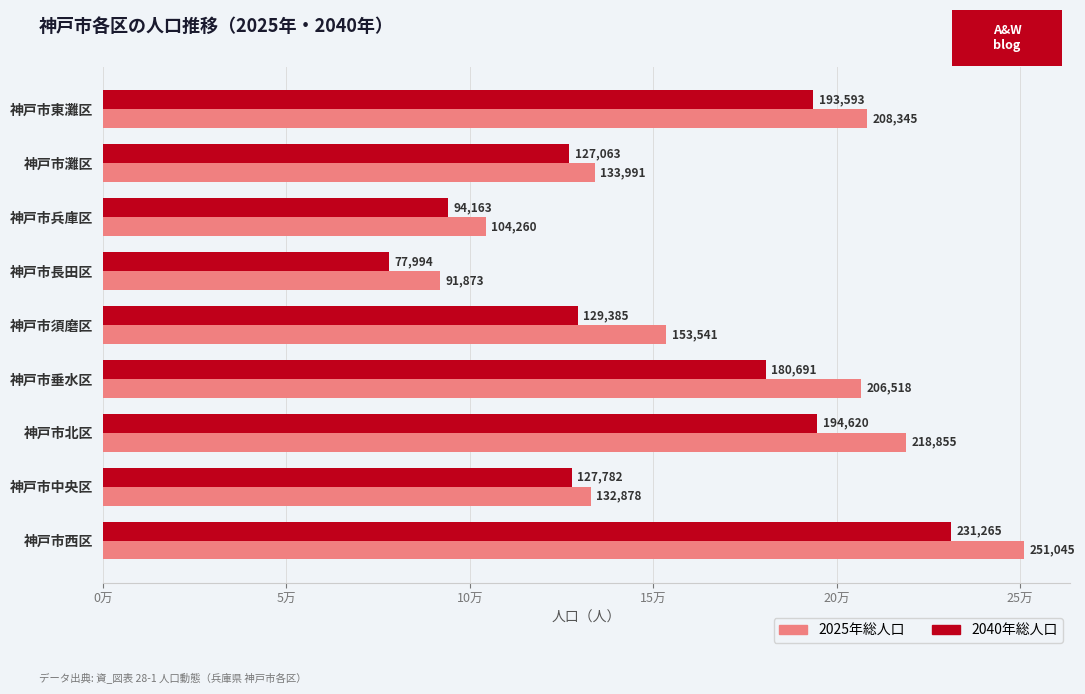

What is the difference between the second highest and minimum values in the 2025年総人口 series?

126982